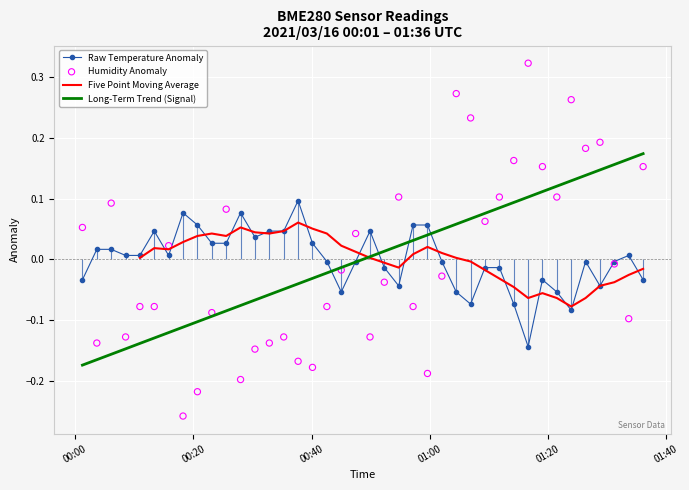

Is the value of Five Point Moving Average at 34 greater than the value of Humidity Anomaly at 37?

No